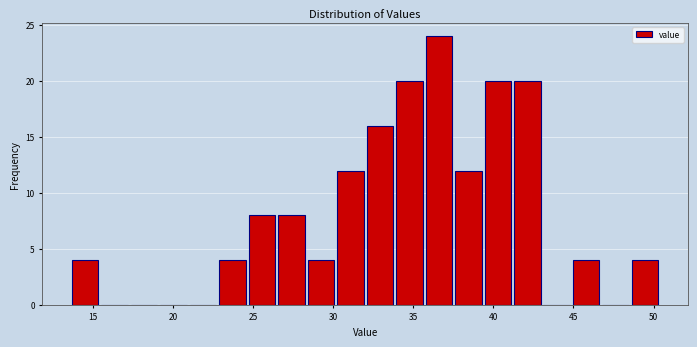

Around what value on the x-axis is the tallest bar? Give the approximate position of its centre, as read against the axis.

36.5